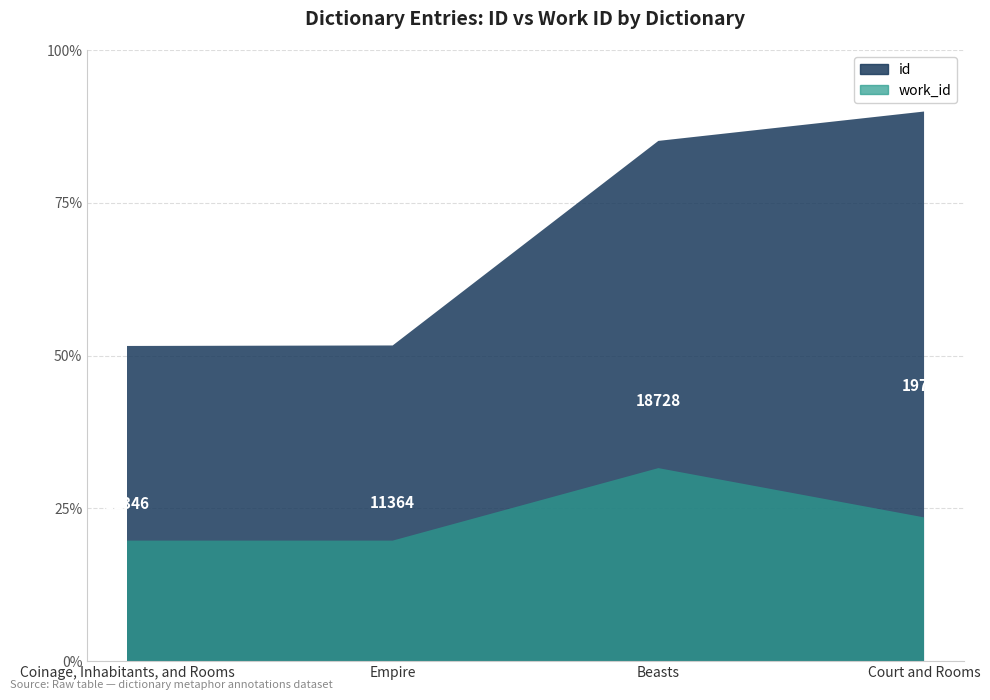

Reading left to right, list all the values displayed in this chart.

id: 11346	11364	18728	19785
work_id: 4339	4339	6949	5175